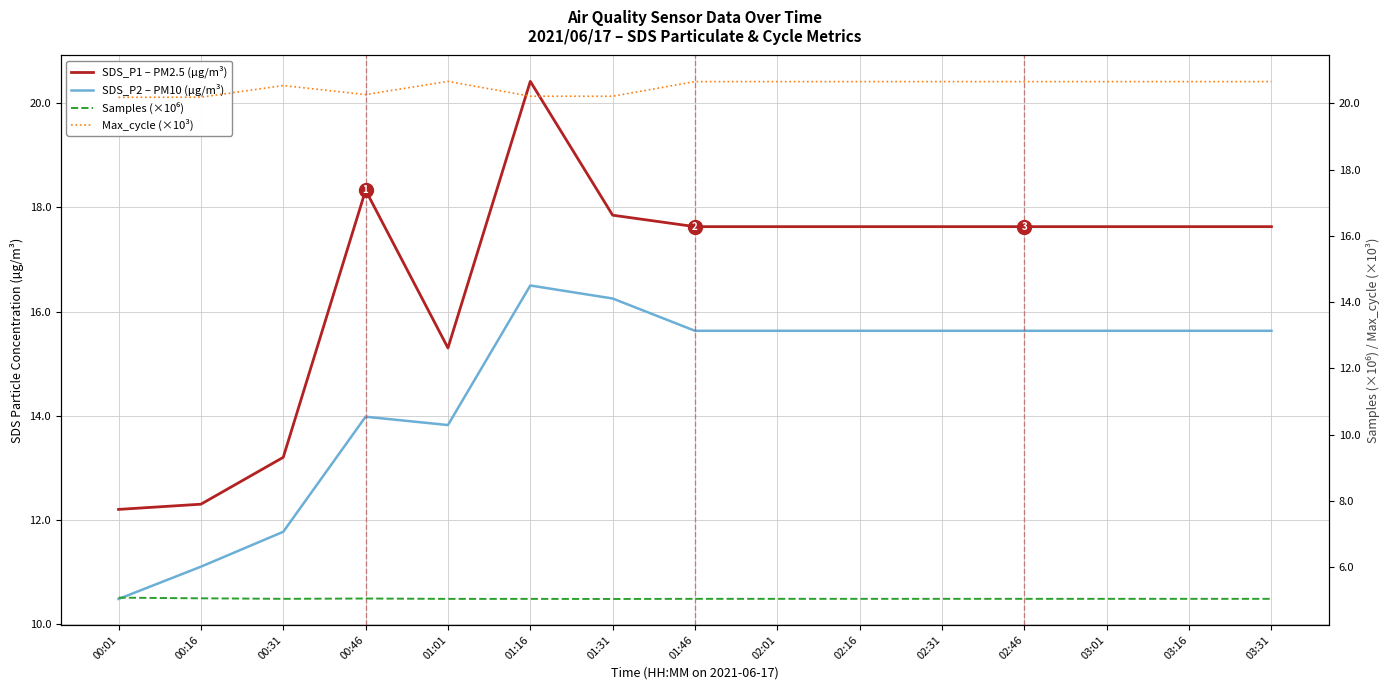

True or false: SDS_P2 – PM10 (µg/m³) has more than 0 points higher than both neighbors.

True